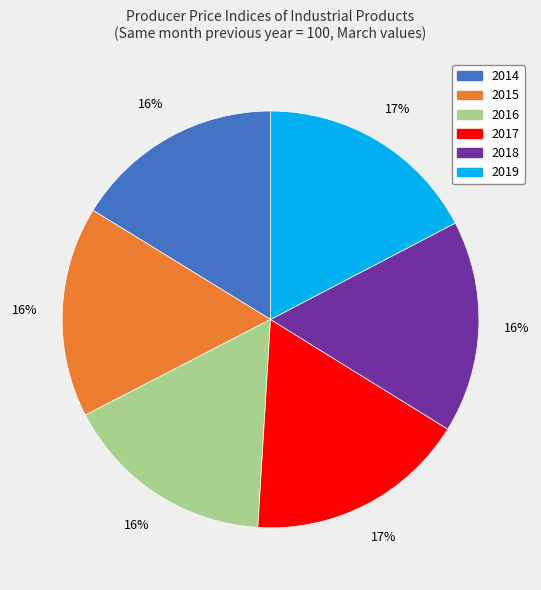

Is there any slice that represents more than half of the pie?

No